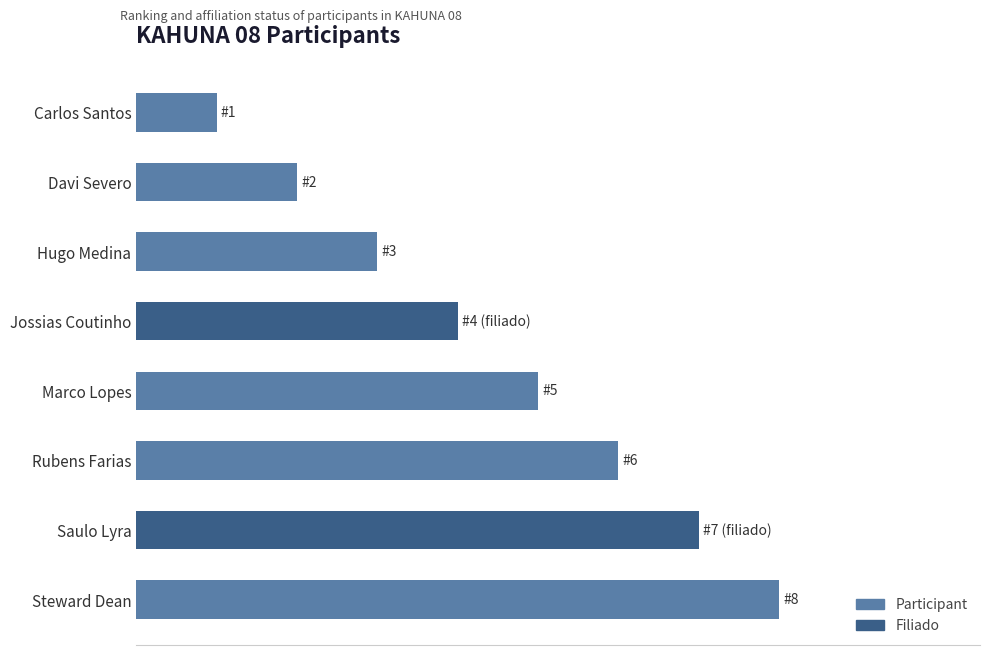

What is the average value?

4